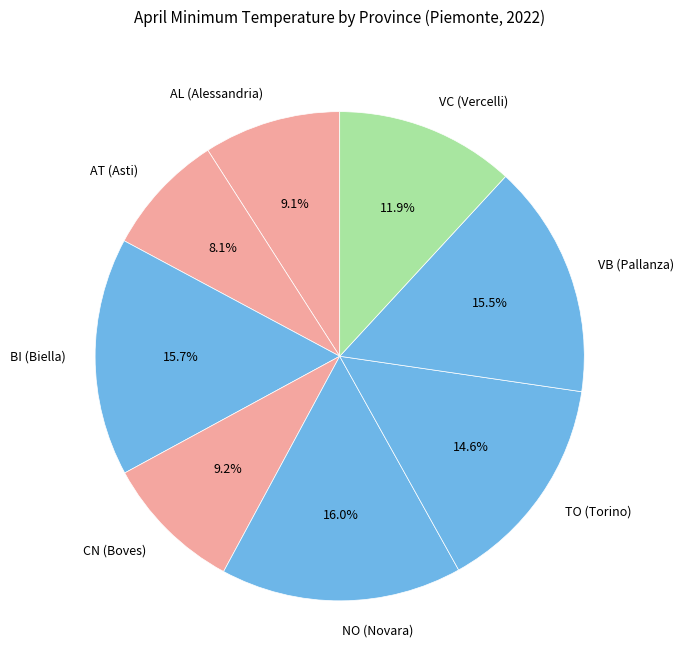

How many slices are in this pie chart?

8